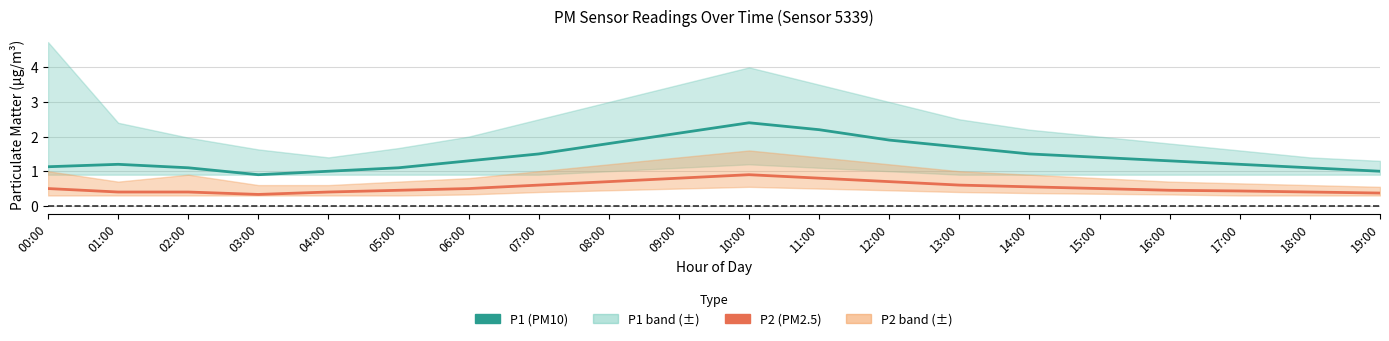

What is the label of the 18th point from the right?

02:00